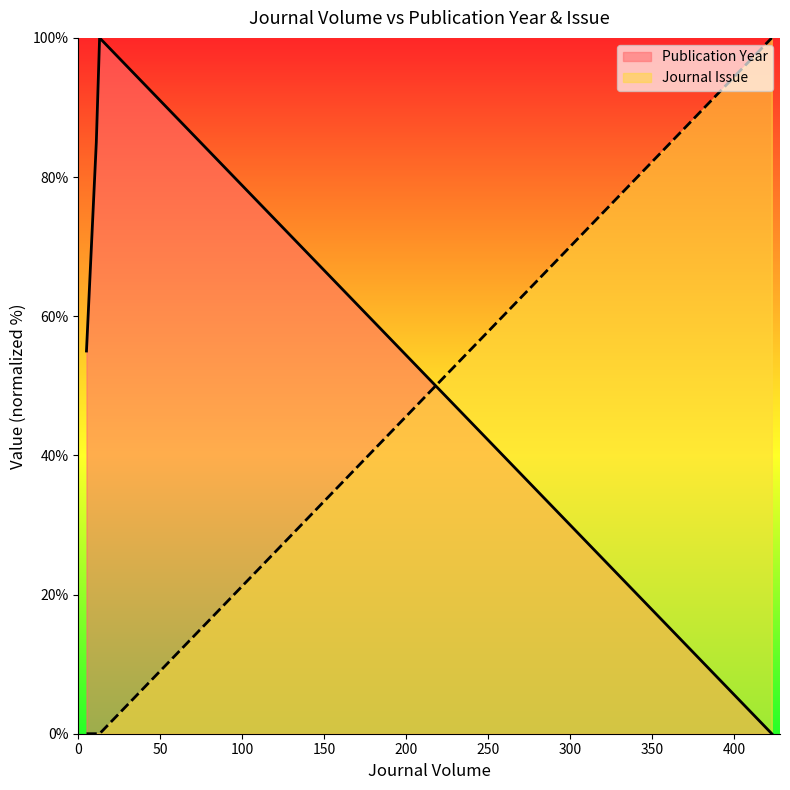

List the labels in order of value, largest first.

423, 13, 13, 11, 8, 5